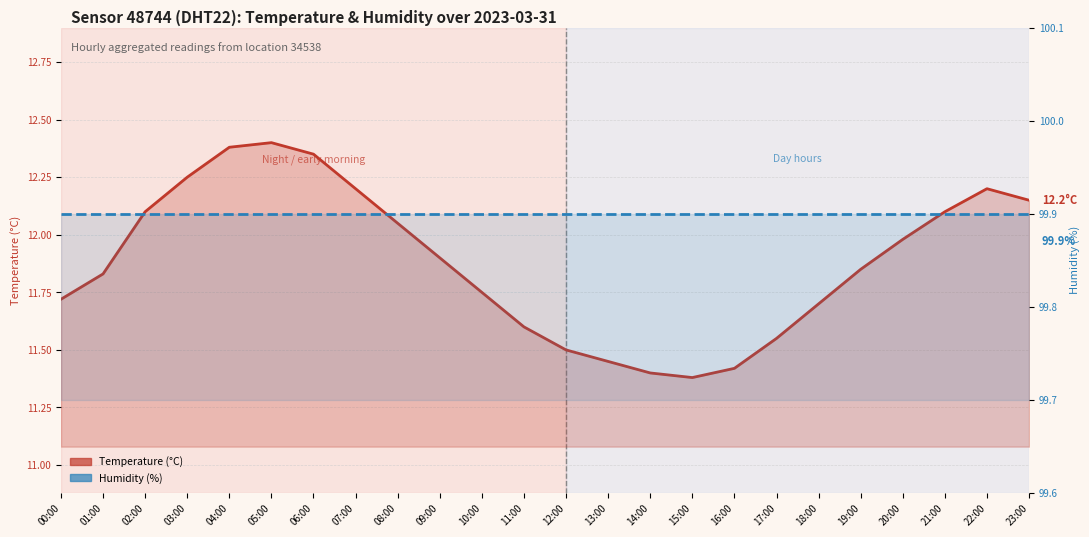

The Temperature (°C) series shows 11.4 at 16:00. True or false?

True